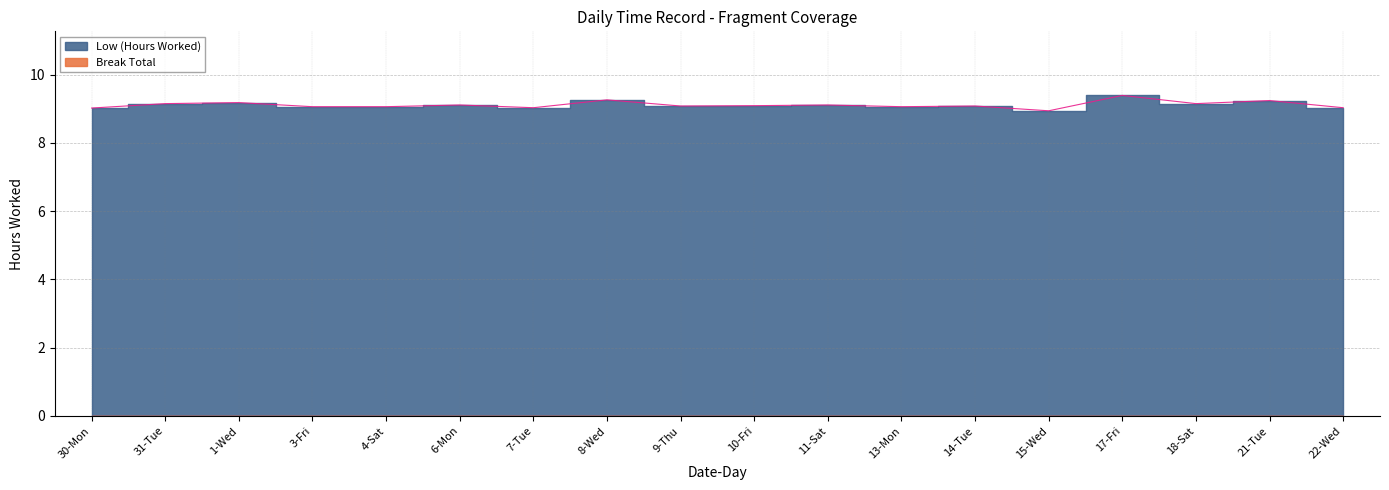

Approximately how many times larger is the value at 3-Fri compared to 18-Sat?

1.0